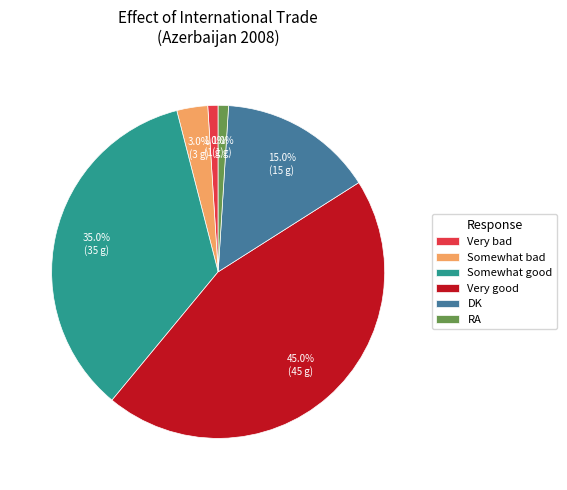

Is it true that Somewhat bad is 10% of the pie?

False